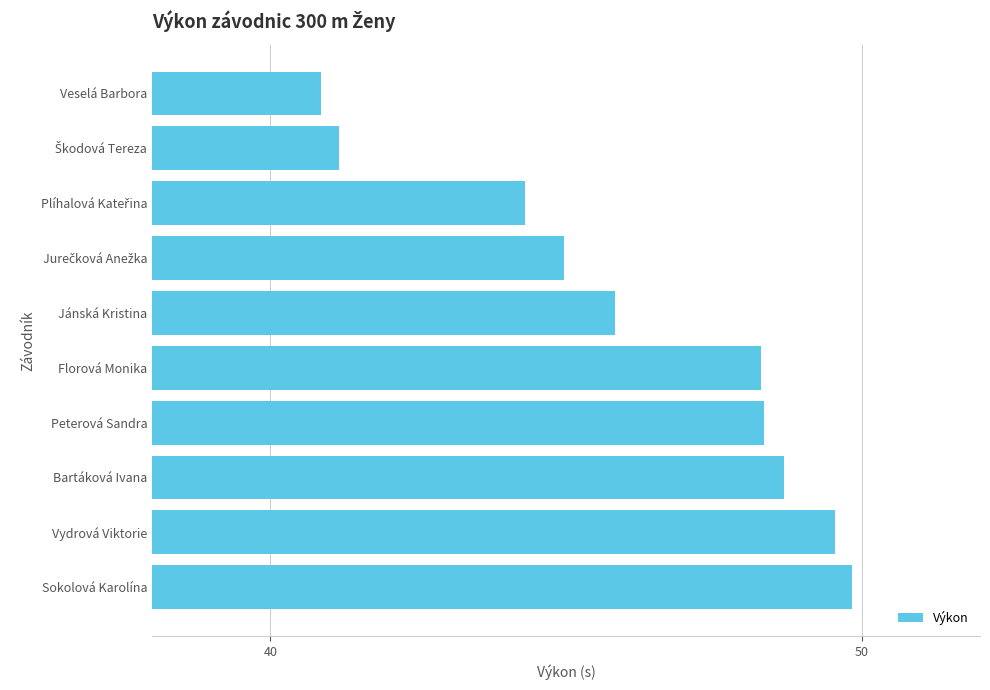

Does the chart contain stacked bars?

No